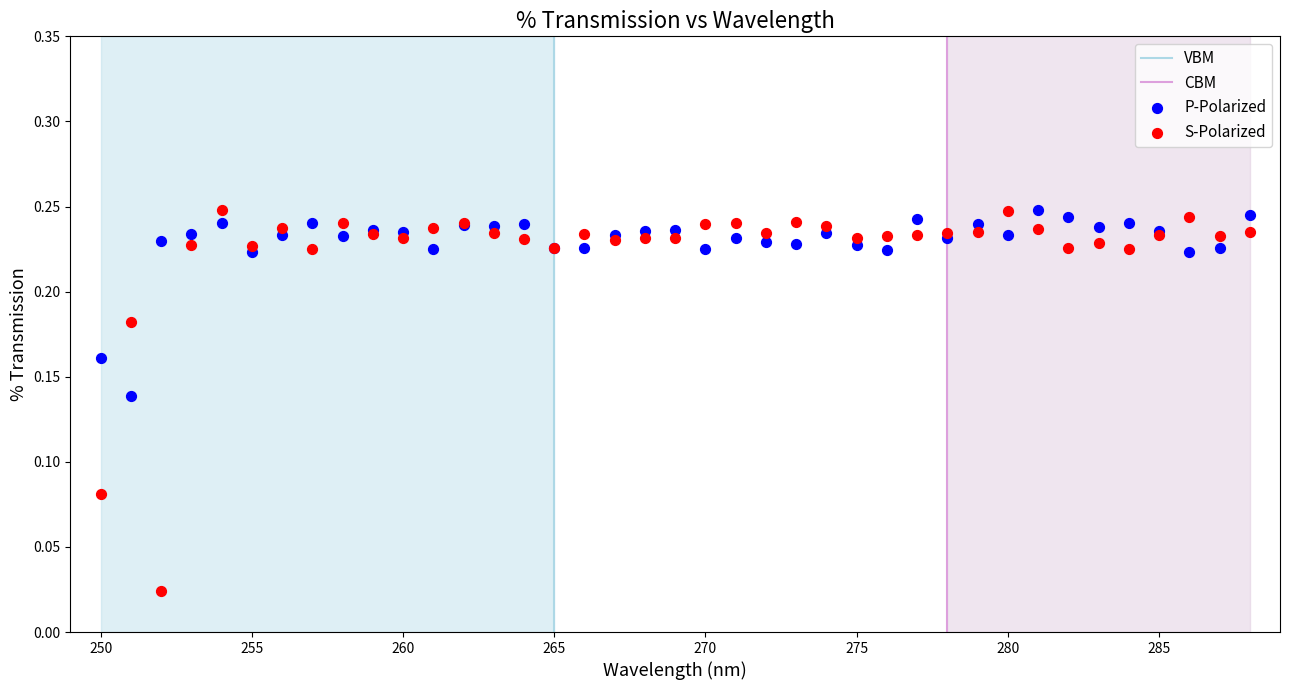

Which series contains the lowest Y value?

S-Polarized